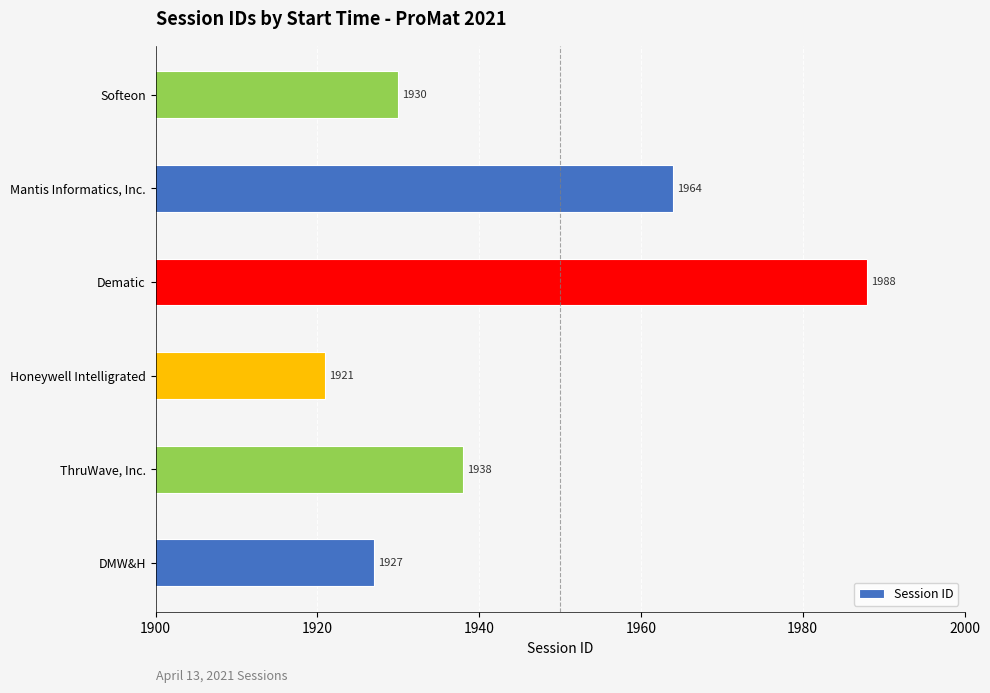

At which category does the chart reach its minimum across all series?

Honeywell Intelligrated